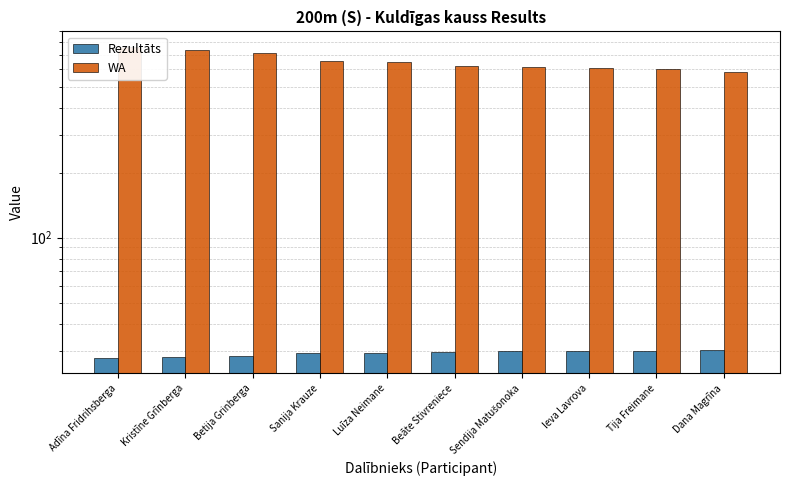

How many data points in Rezultāts are above 29?

7